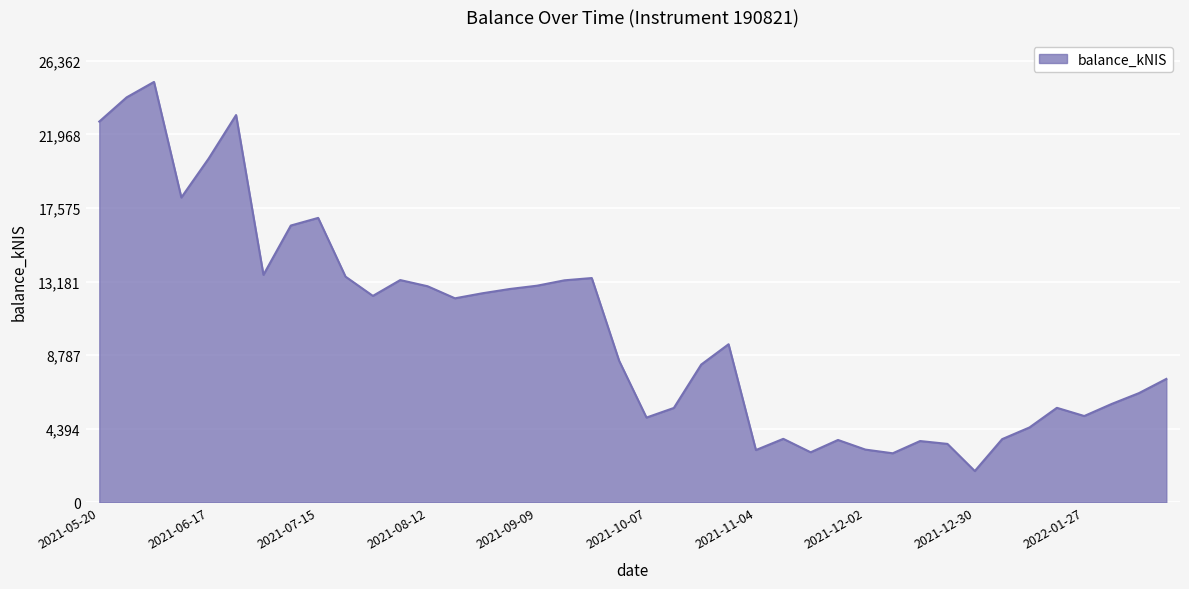

What is the smallest value displayed?

1871.7